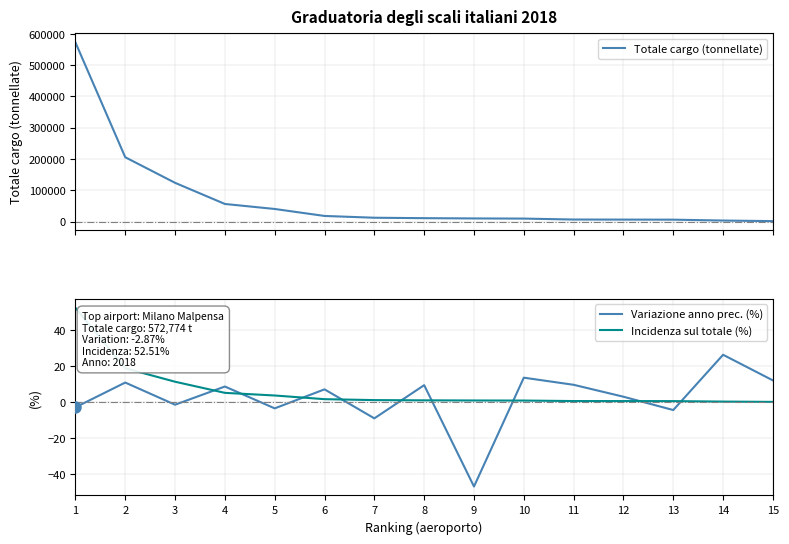

Is this an area chart (filled region under the line)?

No